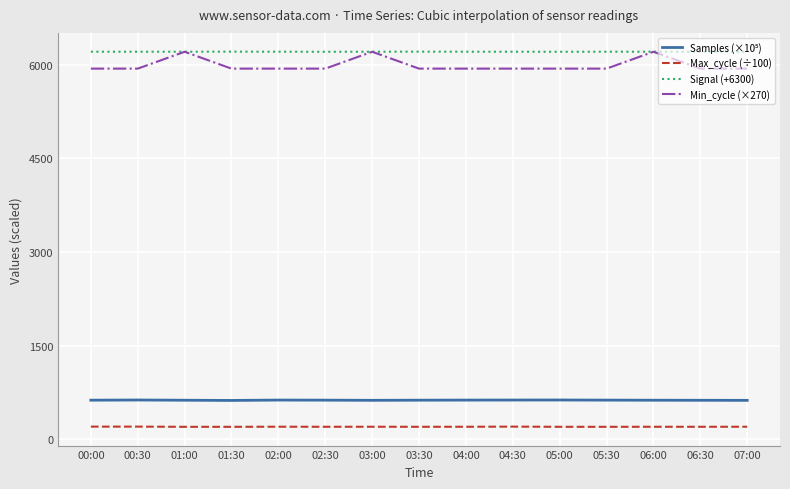

What is the maximum value shown in the chart?

6212.0